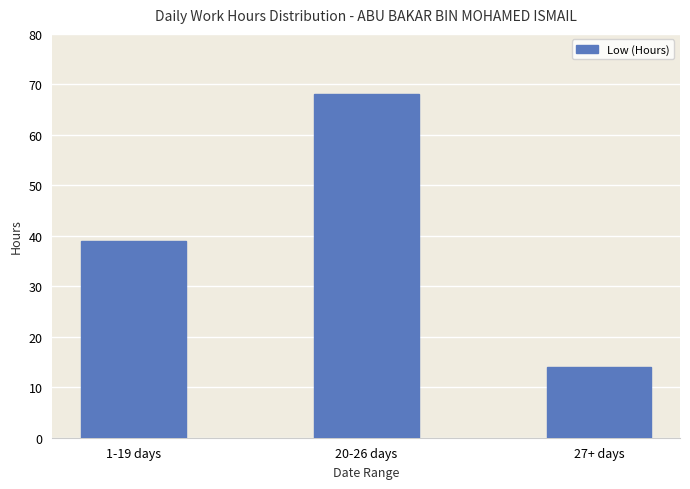

What is the change in value from 1-19 days to 27+ days?

-25